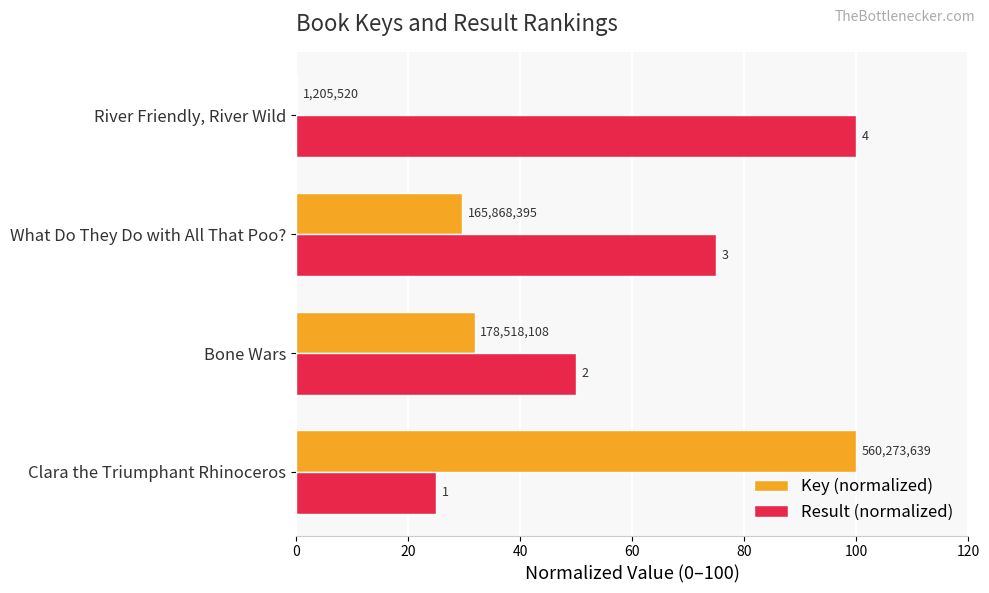

What are all the series names shown in the legend?

Key (normalized), Result (normalized)